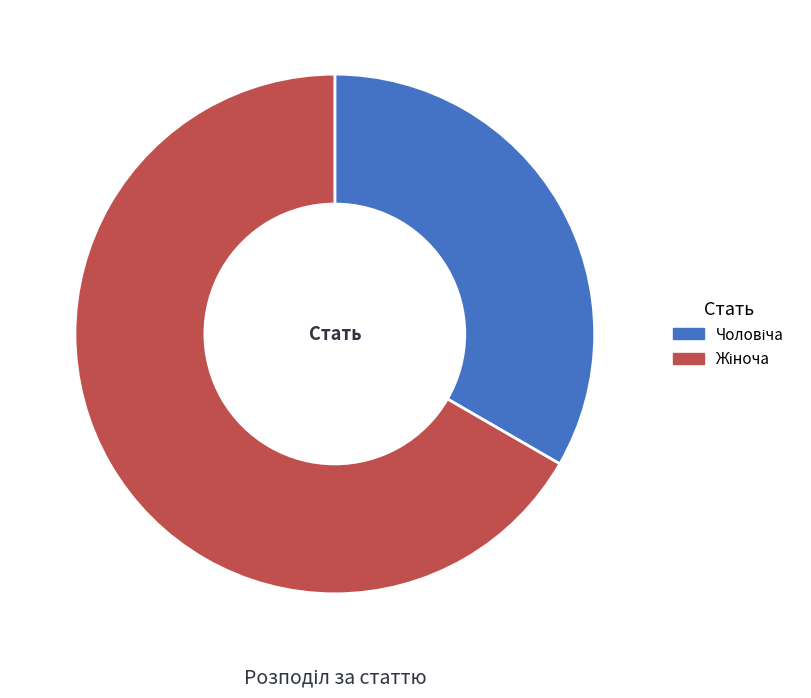

Is there any slice that represents more than half of the pie?

Yes